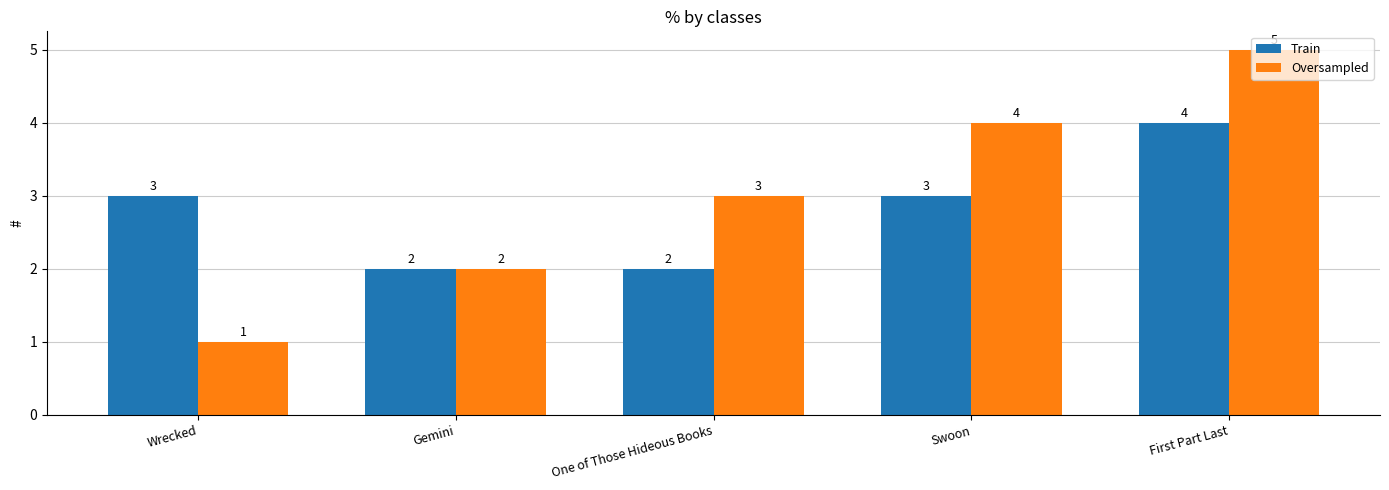

What are all the series names shown in the legend?

Train, Oversampled